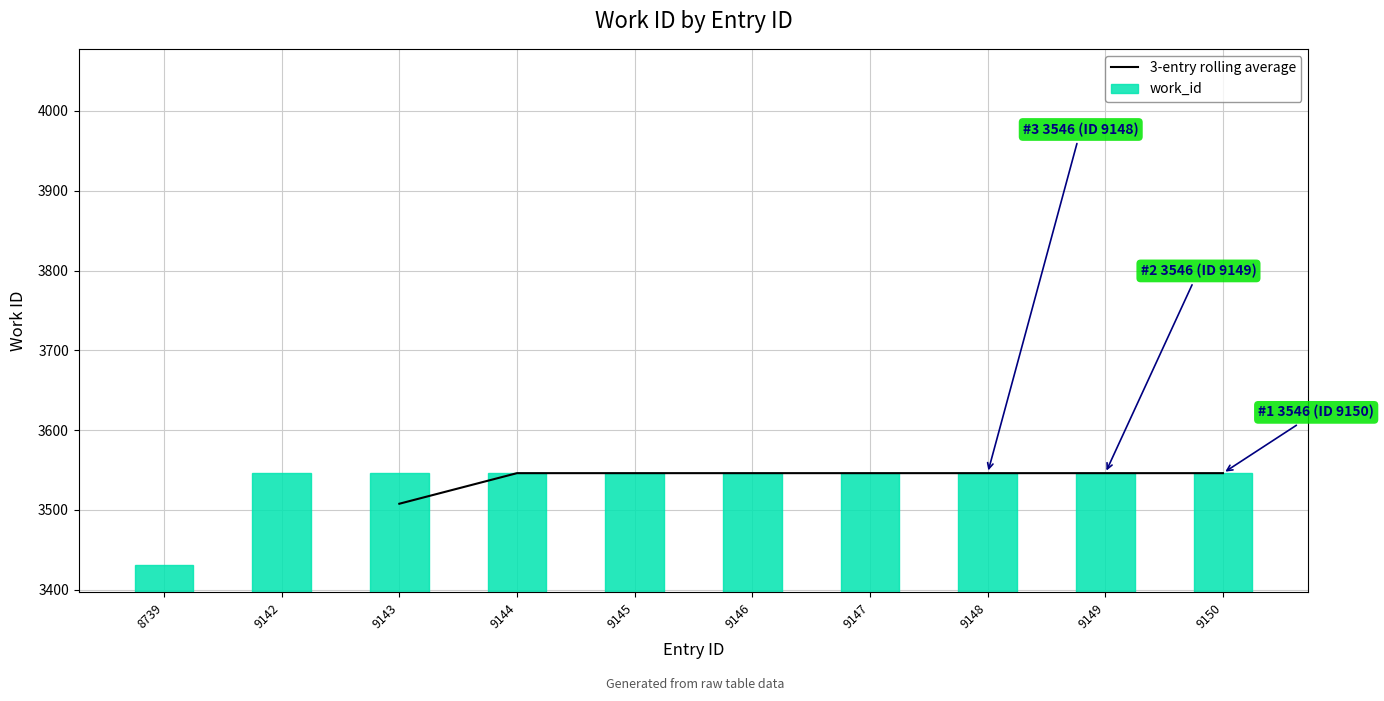

Between 9150 and 9147, which is larger?

9150